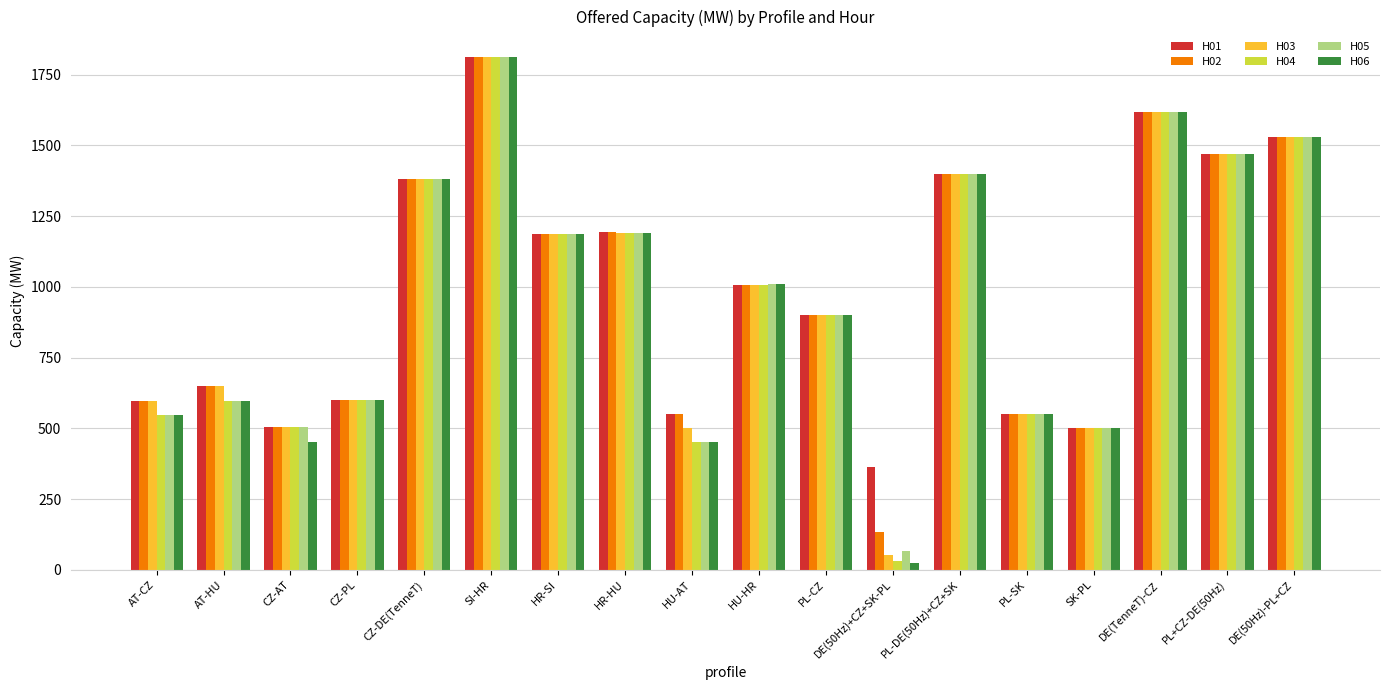

Which category has the highest value across all series?

SI-HR